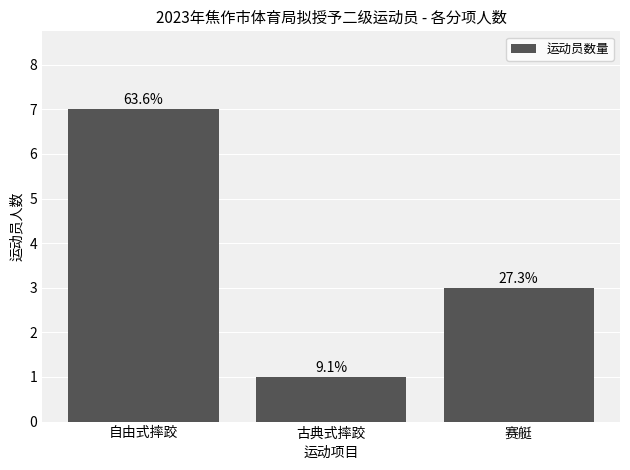

Does the chart contain stacked bars?

No